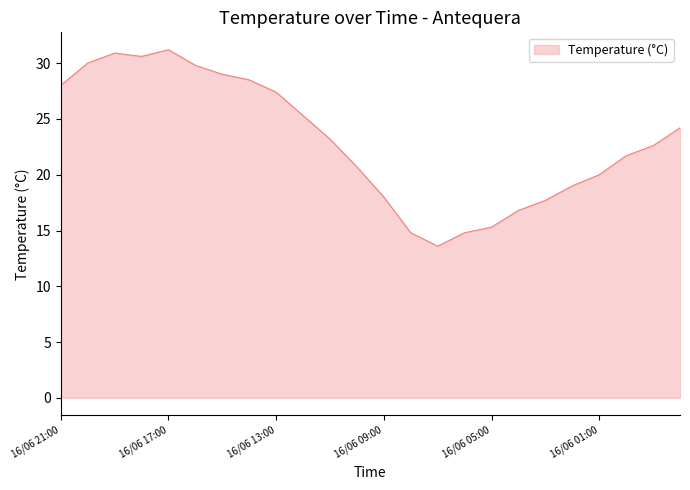

What is the sum of all values?

553.1